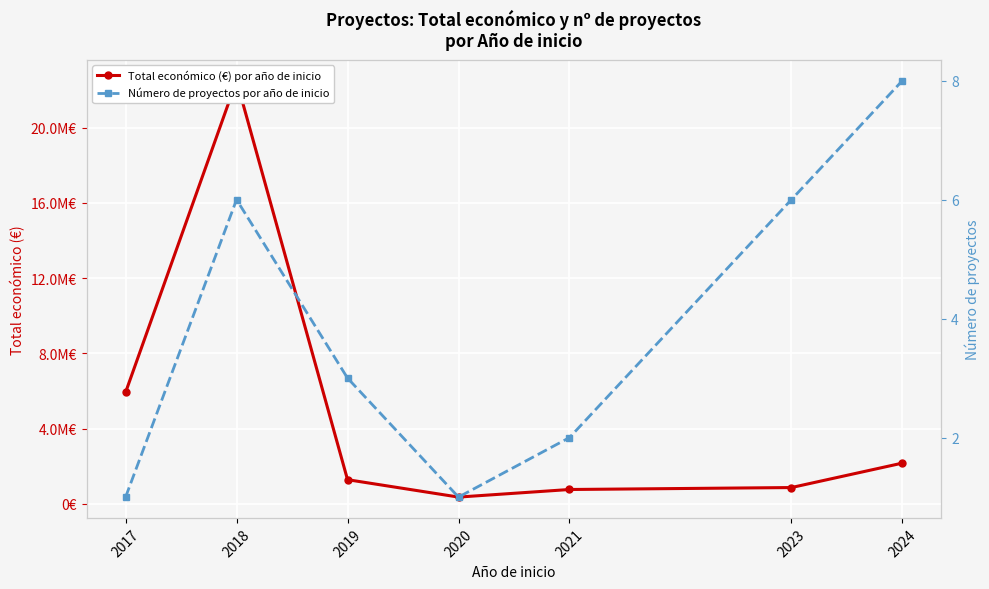

What is the difference between the second highest and minimum values in the Total económico (€) por año de inicio series?

5567078